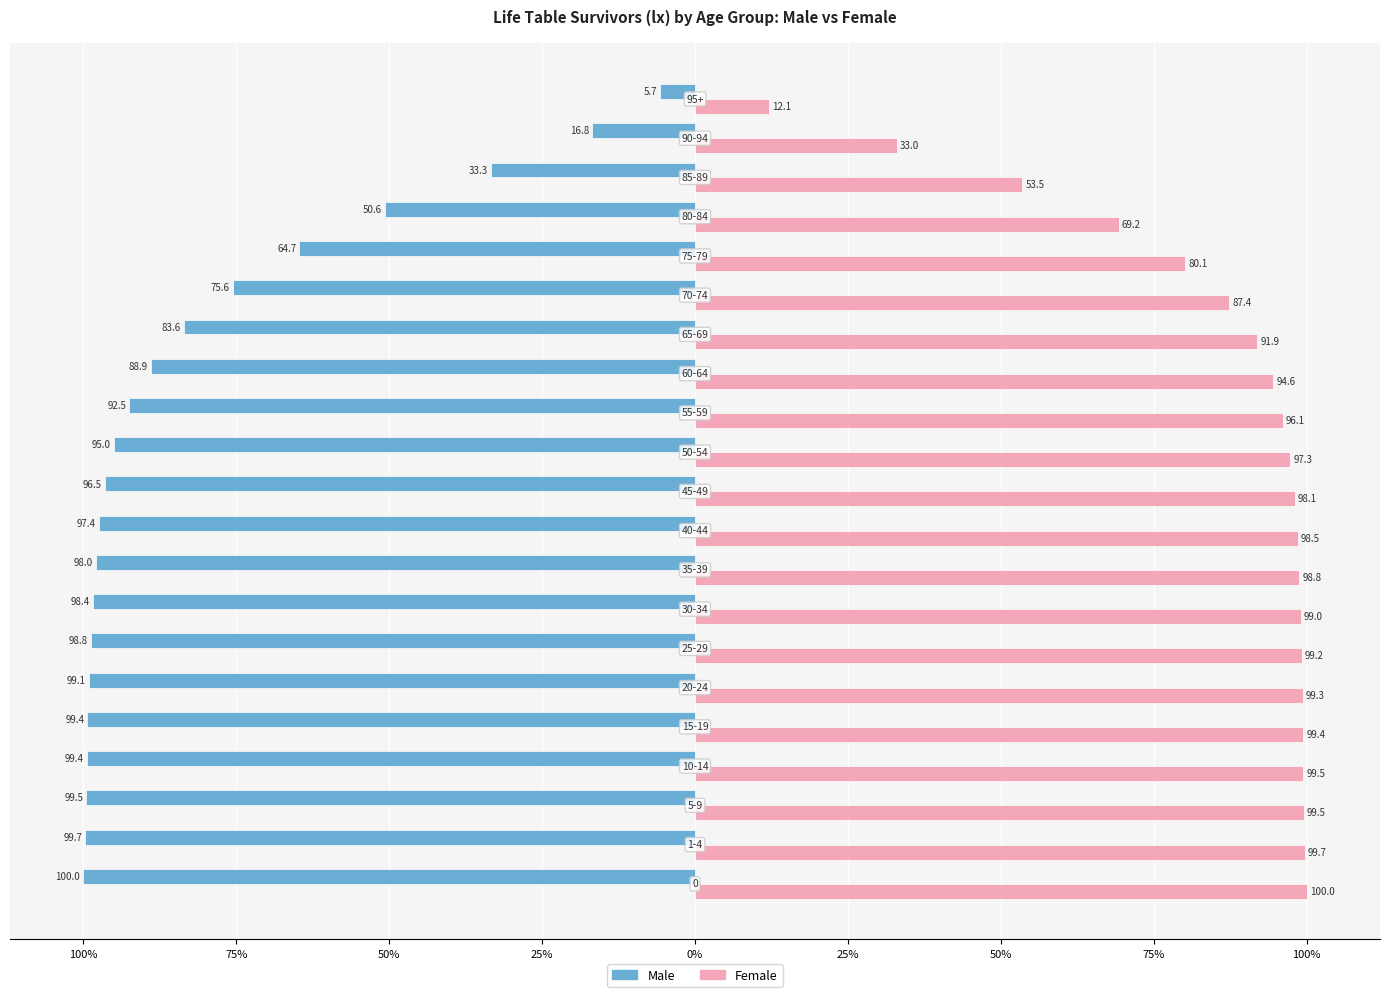

Reading left to right, what are all the values shown in this chart?

Female: 100.0	99.7	99.5	99.5	99.4	99.3	99.2	99.0	98.8	98.5	98.1	97.3	96.1	94.6	91.9	87.4	80.1	69.2	53.5	33.0	12.1
Male: -100.0	-99.7	-99.5	-99.4	-99.4	-99.1	-98.8	-98.4	-98.0	-97.4	-96.5	-95.0	-92.5	-88.9	-83.6	-75.6	-64.7	-50.6	-33.3	-16.8	-5.7